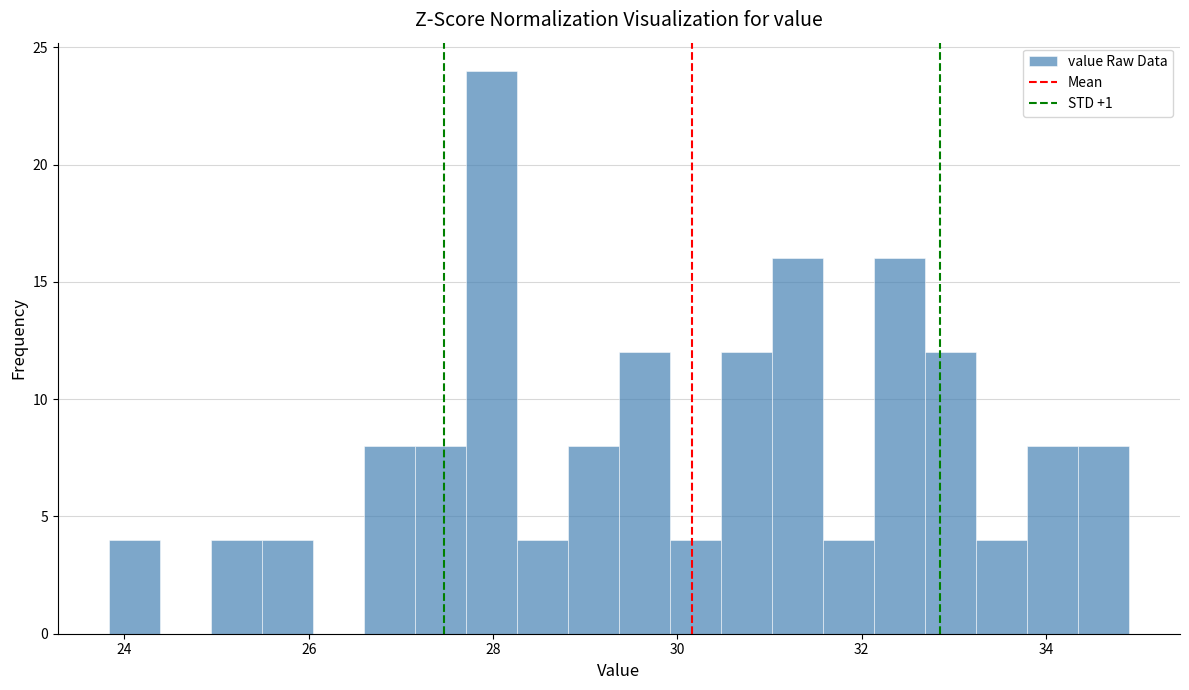

Read against the x-axis, roughly where is the centre of the tallest bar?

28.0